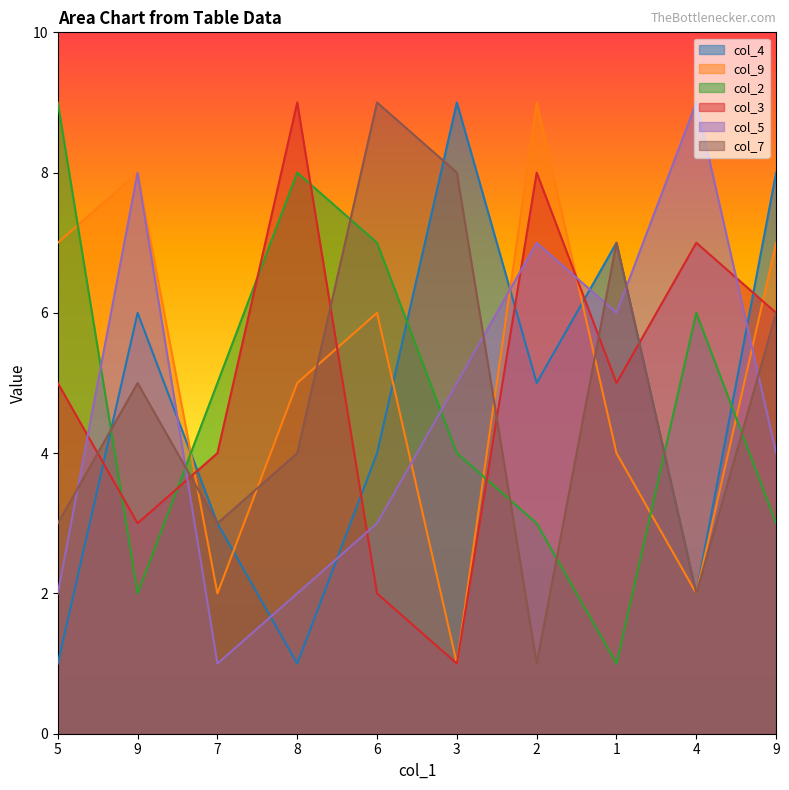

Reading left to right, what are all the values shown in this chart?

col_4: 1	6	3	1	4	9	5	7	2	8
col_9: 7	8	2	5	6	1	9	4	2	7
col_2: 9	2	5	8	7	4	3	1	6	3
col_3: 5	3	4	9	2	1	8	5	7	6
col_5: 2	8	1	2	3	5	7	6	9	4
col_7: 3	5	3	4	9	8	1	7	2	6